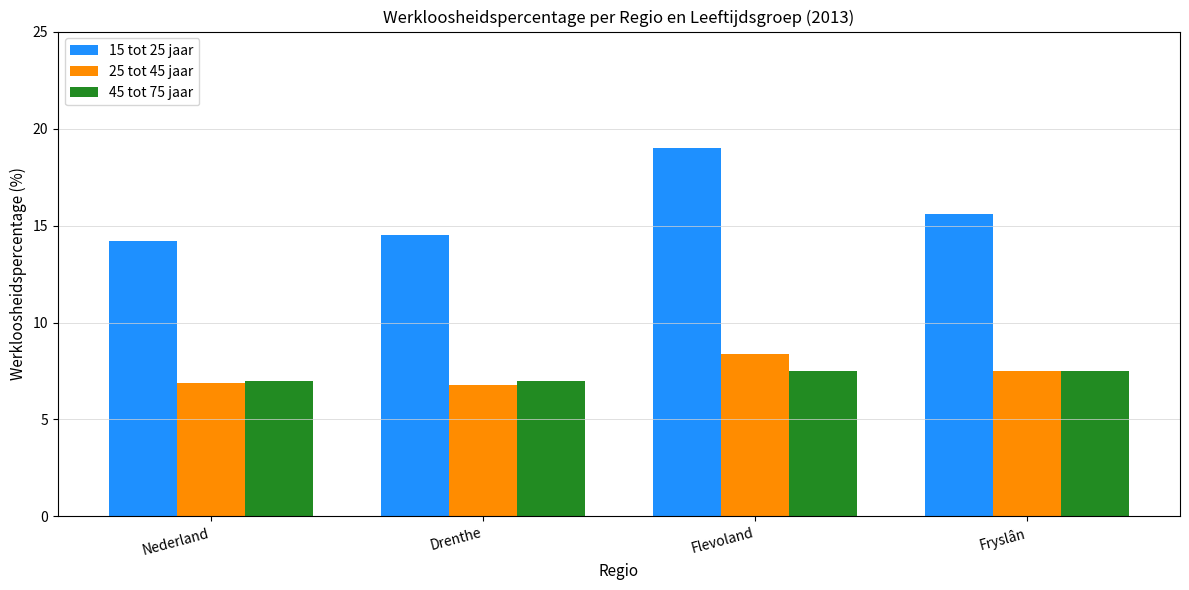

What is the lowest value of the 45 tot 75 jaar series?

7.0